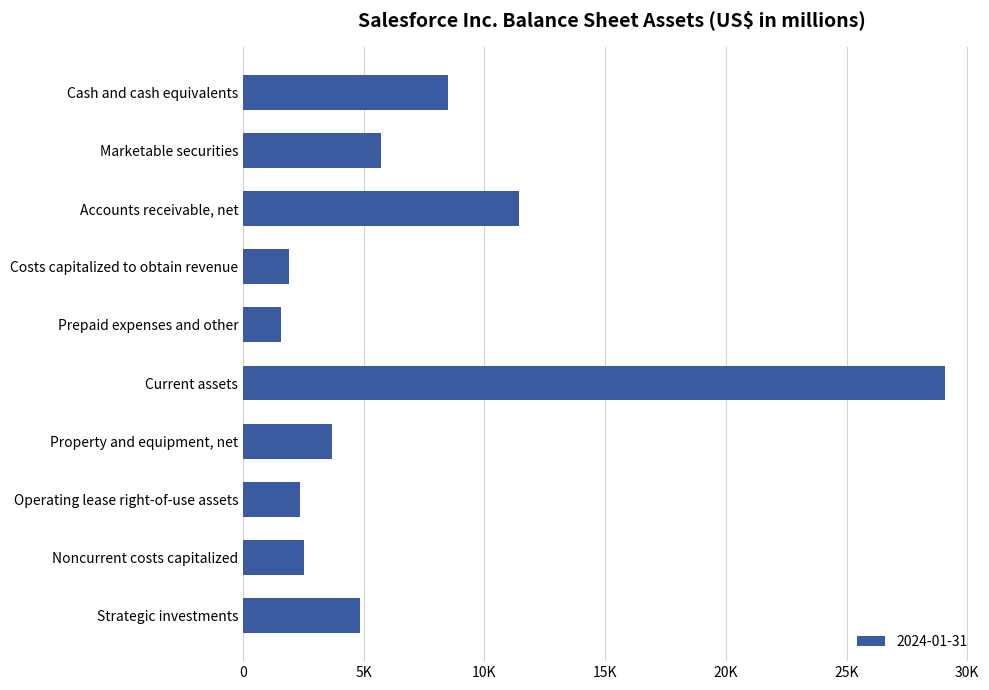

Does the chart contain any negative values?

No